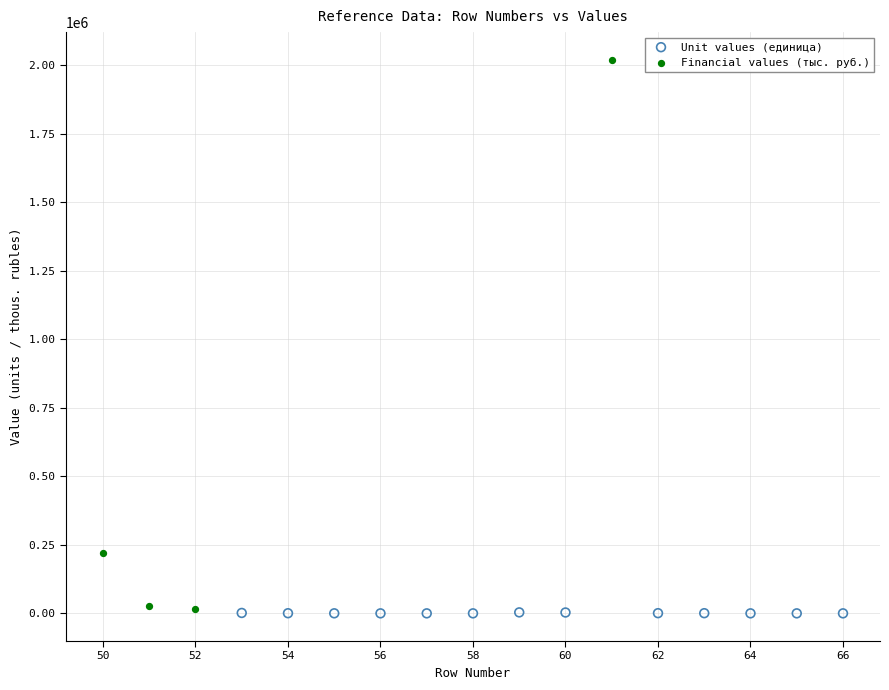

Which series reaches the maximum Y coordinate?

Financial values (тыс. руб.)